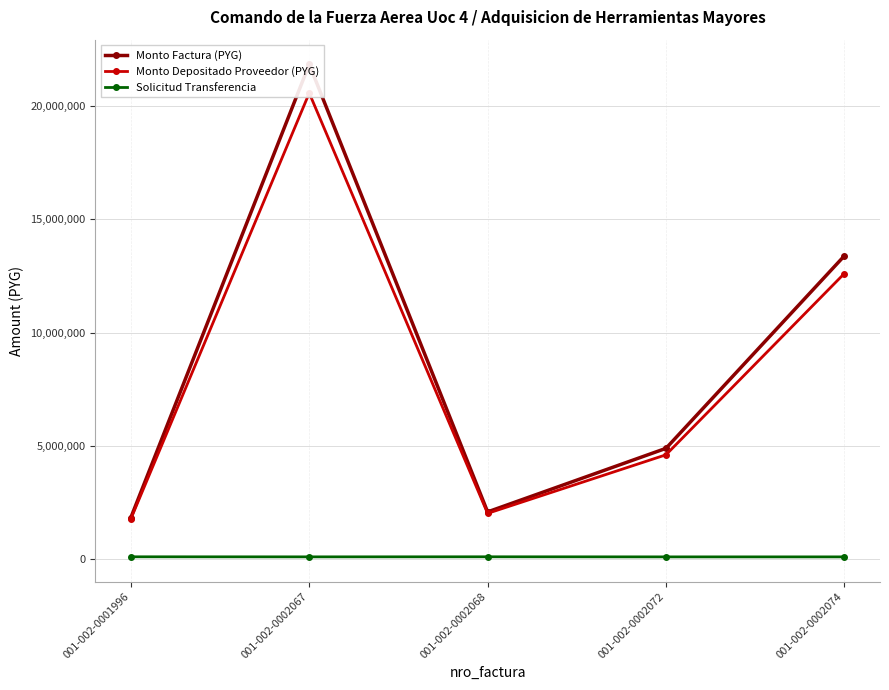

At 001-002-0002072, list the series in order from smallest to largest.

Solicitud Transferencia, Monto Depositado Proveedor (PYG), Monto Factura (PYG)